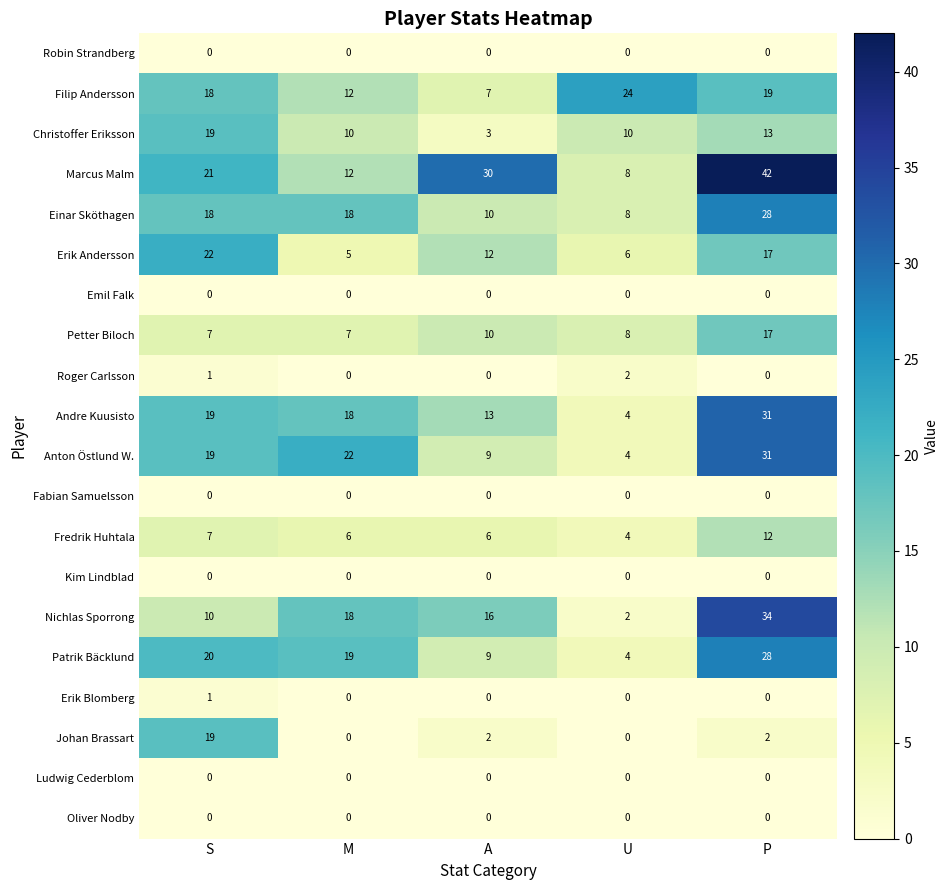

Rank the categories by Erik Andersson value from lowest to highest.

M, U, A, P, S